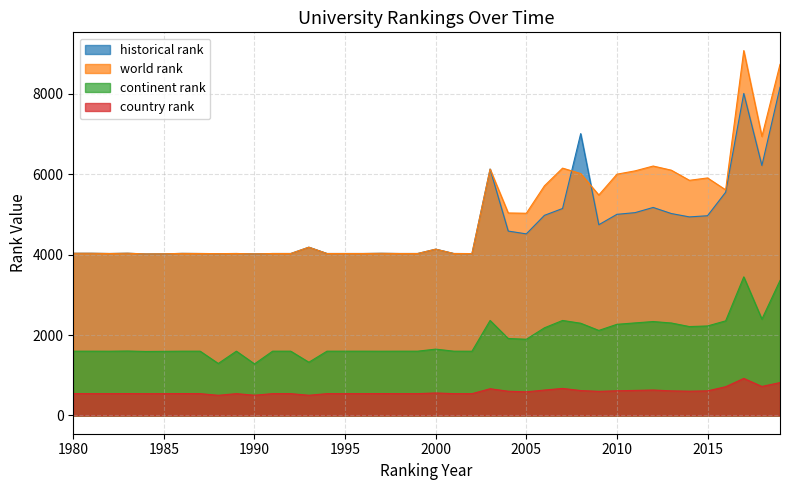

Which series changed the most between 2009 and 2012?

world rank